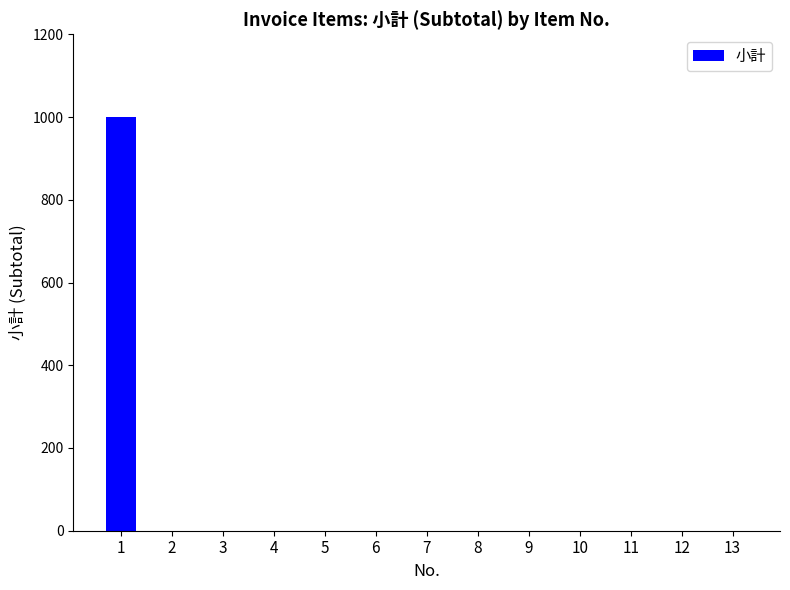

The chart shows a value of 0 at 8. True or false?

True